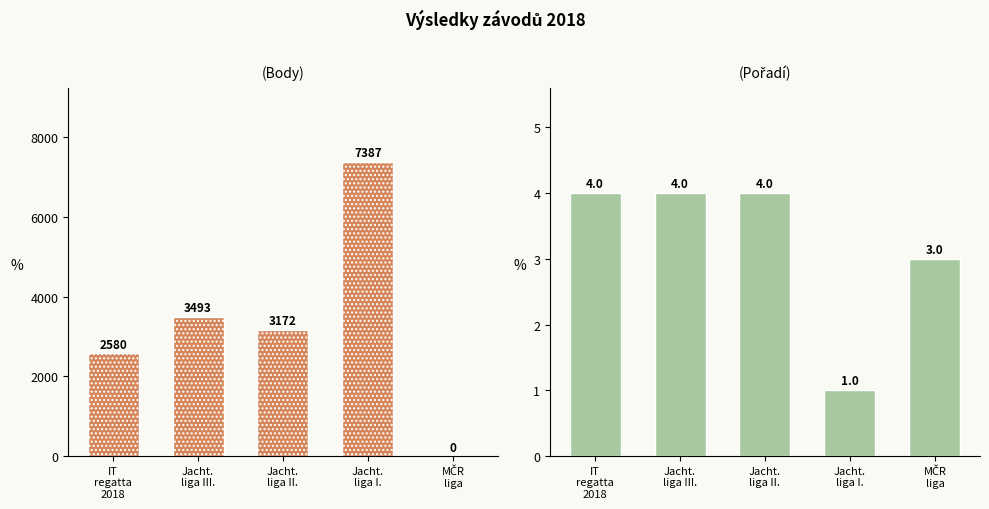

Rank the series at MČR
liga from lowest to highest value.

Body, Pořadí